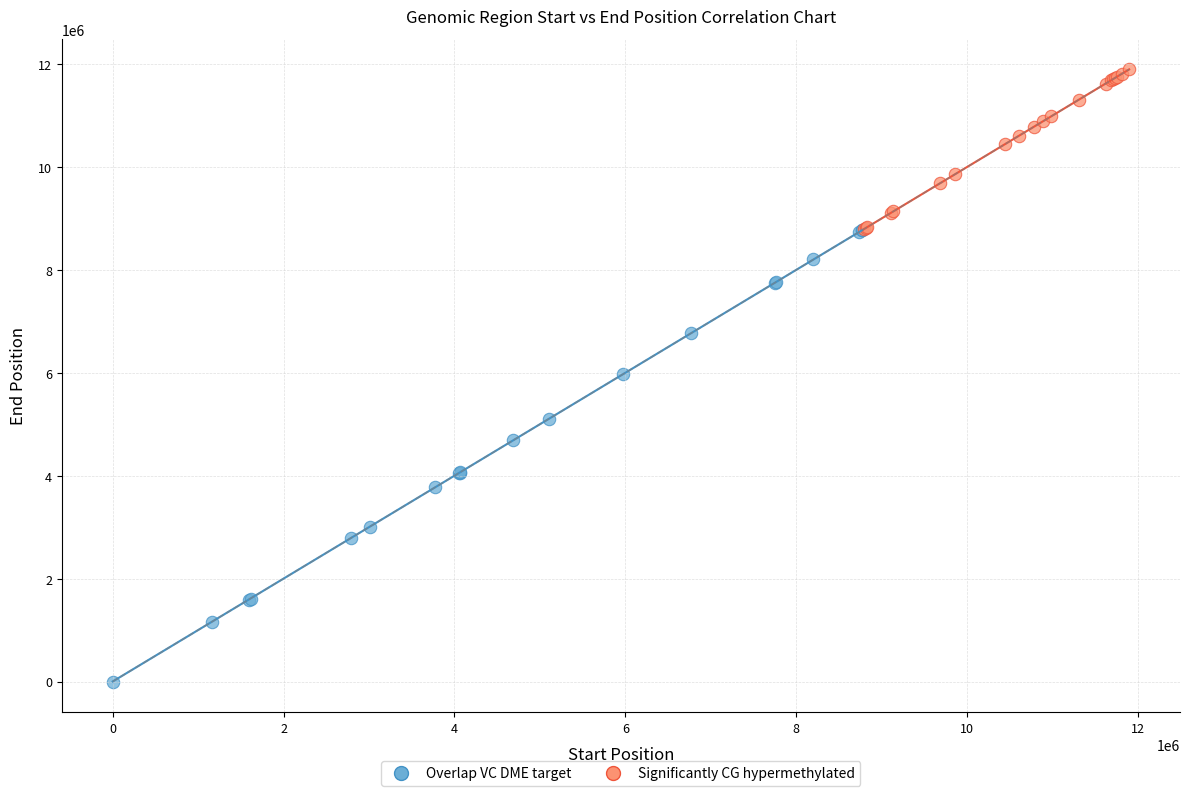

Which series reaches the minimum Y coordinate?

Overlap VC DME target